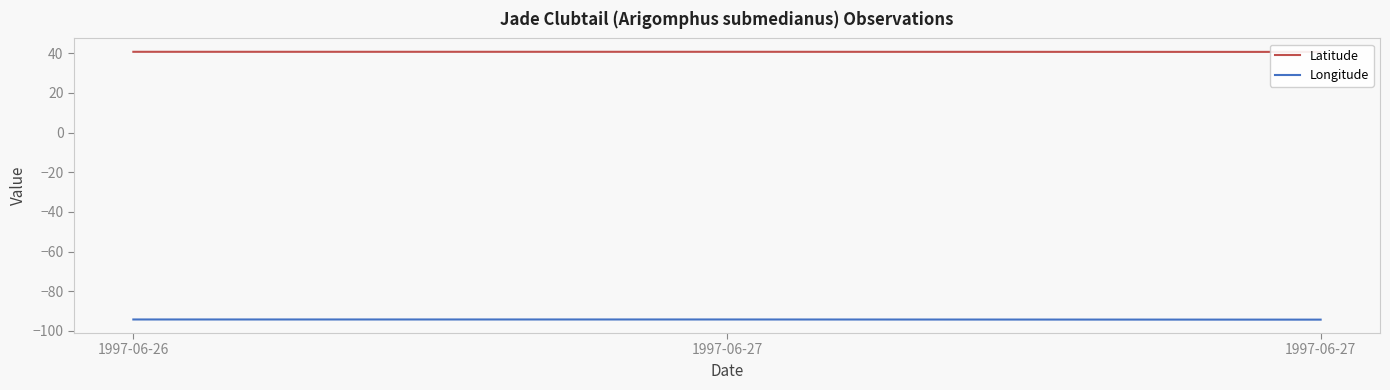

Where is Latitude nearest to the value 40?

1997-06-27